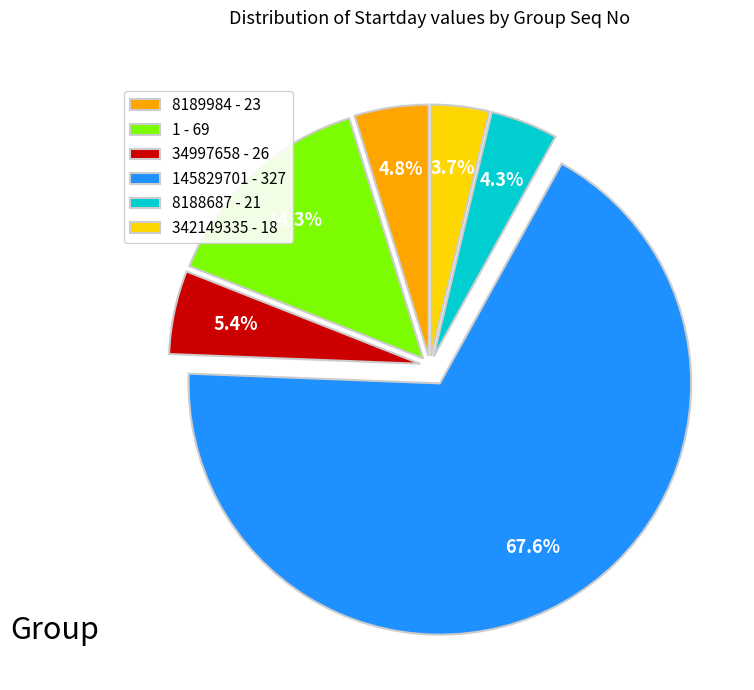

Do 34997658 - 26 and 8188687 - 21 together represent more than half of the pie?

No